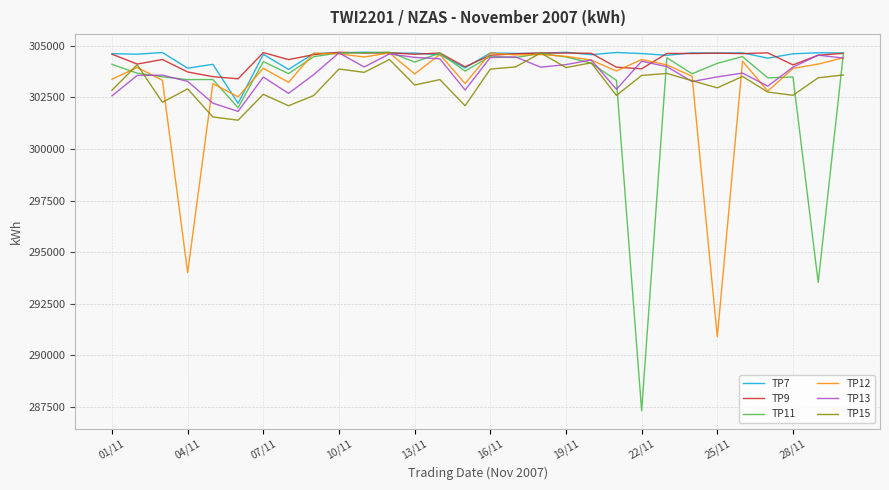

Which series has the largest range (max minus min)?

TP11